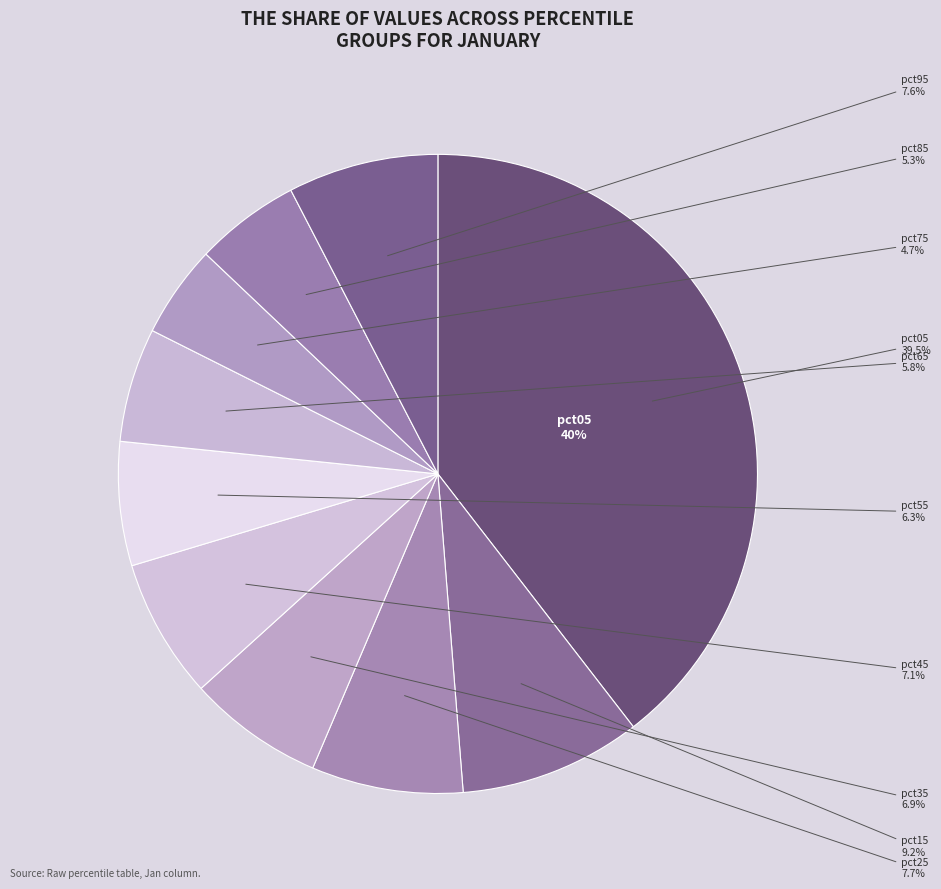

What is the change in value from pct15 to pct75?

-0.4